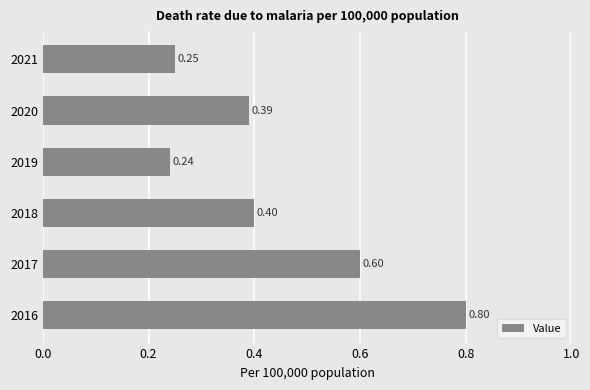

Rank the categories by value from highest to lowest.

2016, 2017, 2018, 2020, 2021, 2019